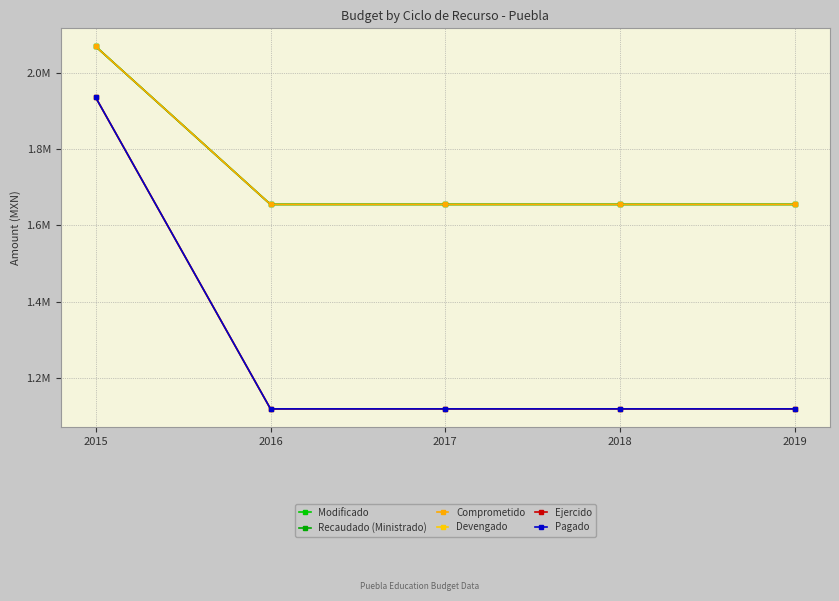

Reading right to left, list all the values displayed in this chart.

Modificado: 1654960.0	1654960.0	1654960.0	1654960.0	2069210.5
Recaudado (Ministrado): 1654960.0	1654960.0	1654960.0	1654960.0	2069210.5
Comprometido: 1654960.0	1654960.0	1654960.0	1654960.0	2069210.5
Devengado: 1118829.3	1118829.3	1118829.3	1118829.3	1935592.5
Ejercido: 1118829.3	1118829.3	1118829.3	1118829.3	1935592.5
Pagado: 1118829.3	1118829.3	1118829.3	1118829.3	1935592.5